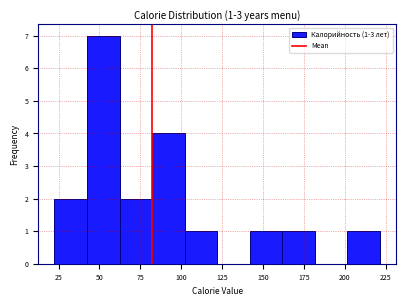

Around what value on the x-axis is the tallest bar? Give the approximate position of its centre, as read against the axis.

50